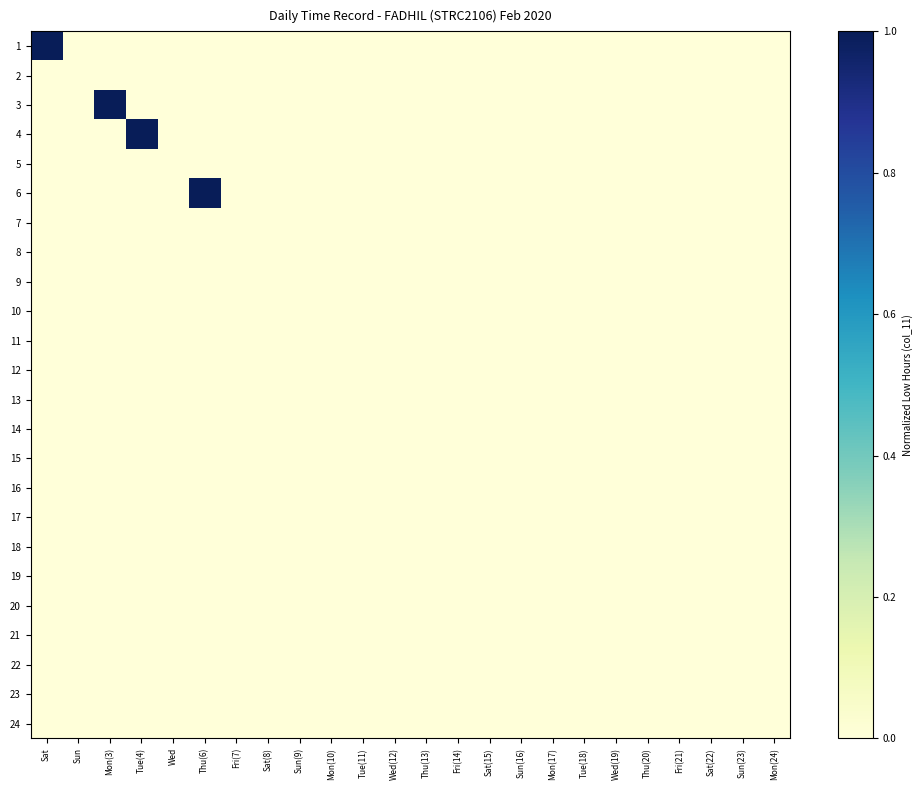

At which category is the sum across all series the highest?

Sat